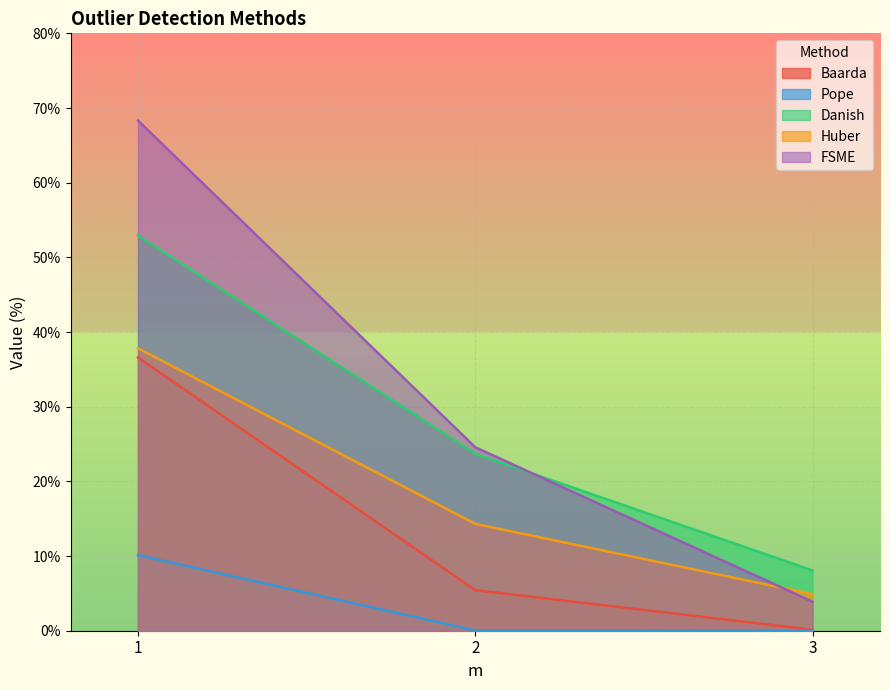

Read the FSME value at 3.

3.9